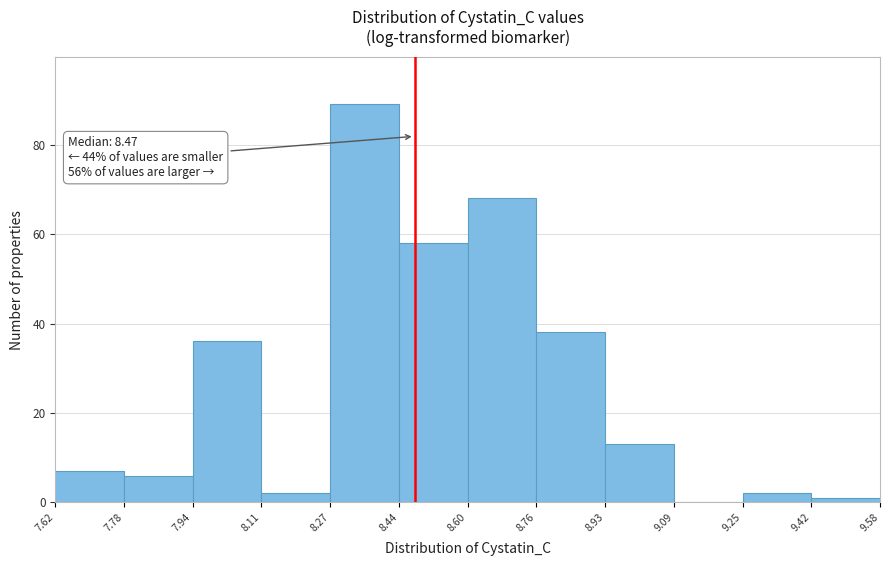

Over which range of the x-axis is the bar tallest?

8.27 to 8.44